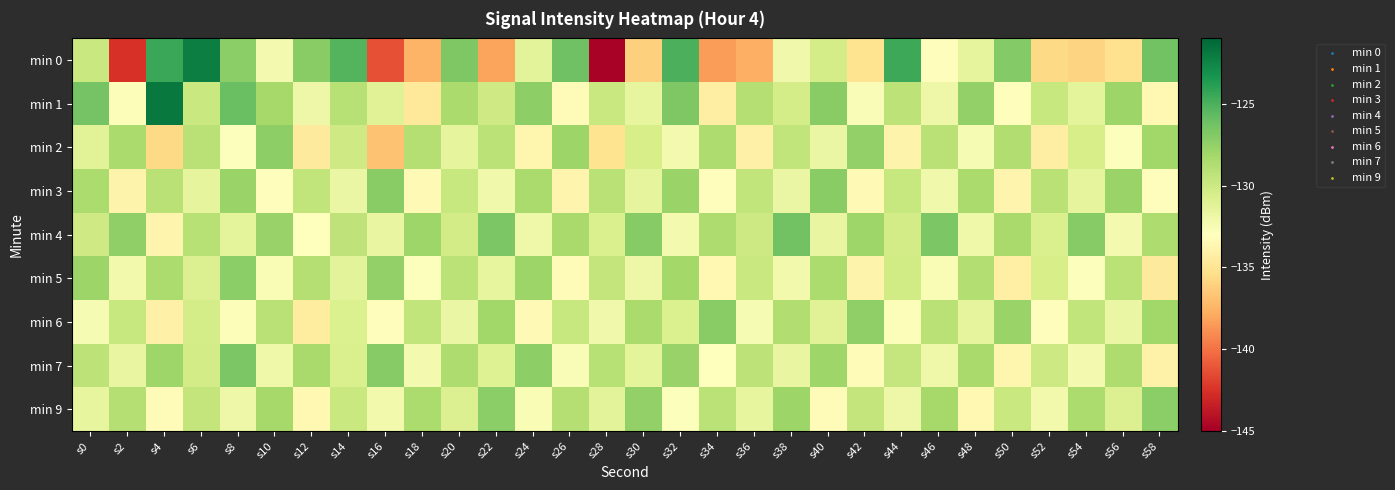

How many categories are shown in the chart?

30